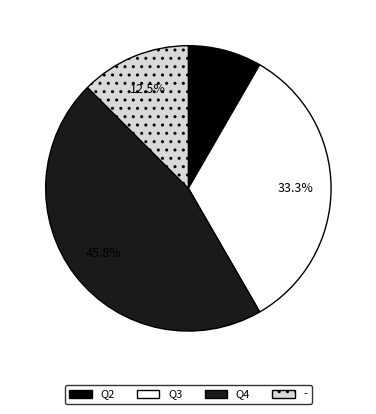

True or false: Q4 accounts for 46% of the total.

True